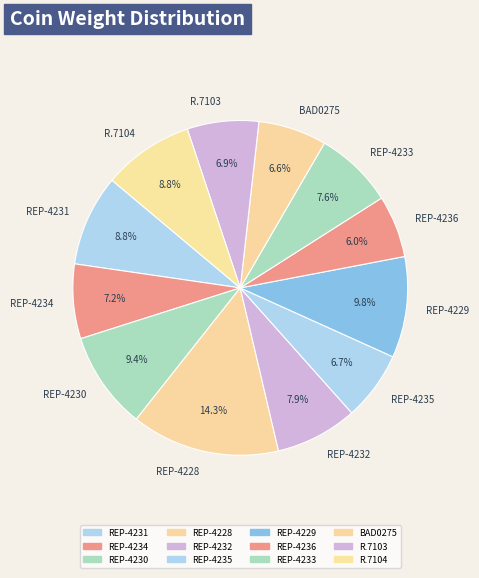

True or false: REP-4232 accounts for 1% of the total.

False